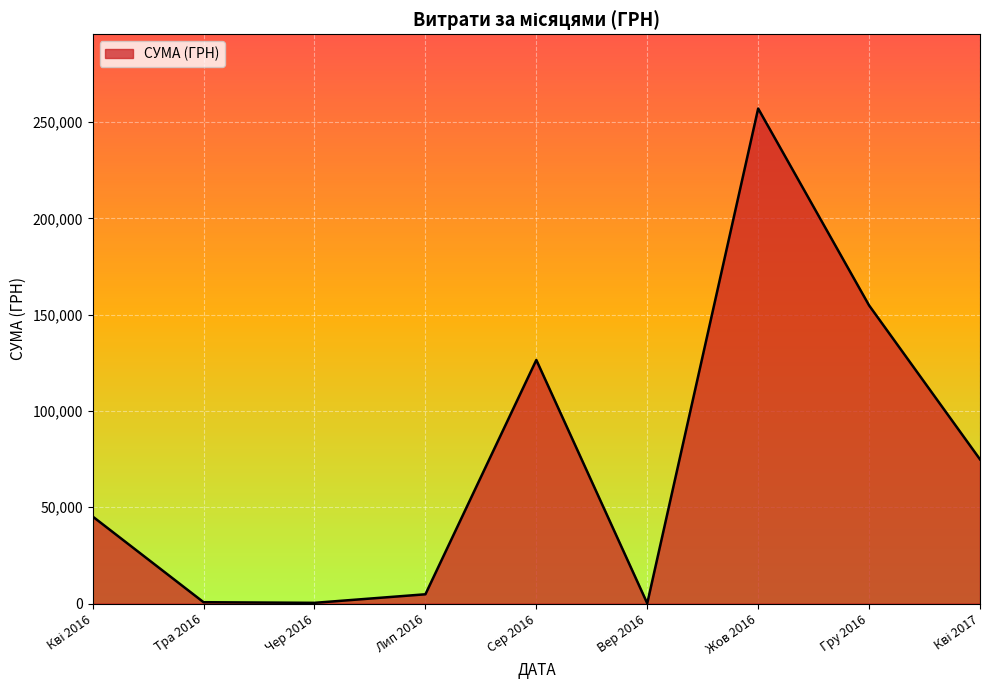

What is the greatest value displayed?

257087.8